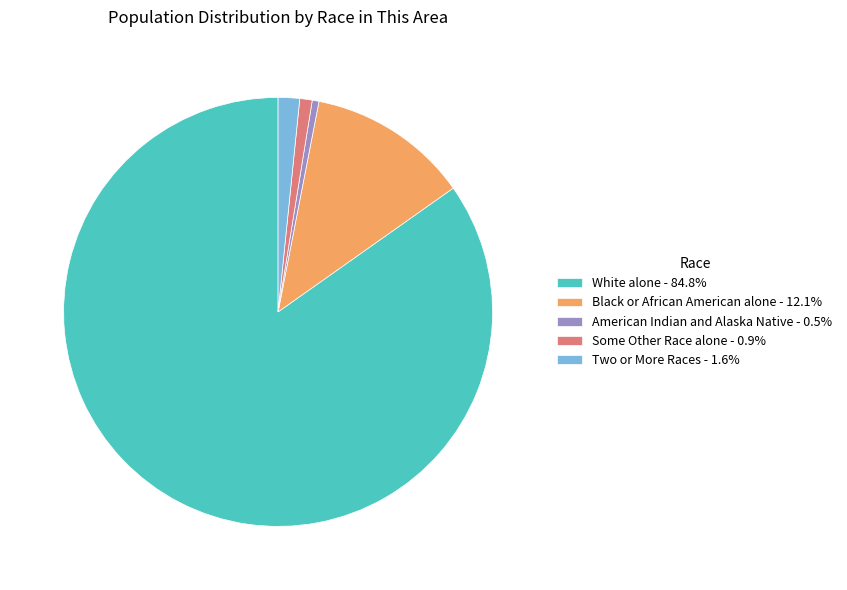

Combined, do Some Other Race alone - 0.9% and White alone - 84.8% account for over 50%?

Yes